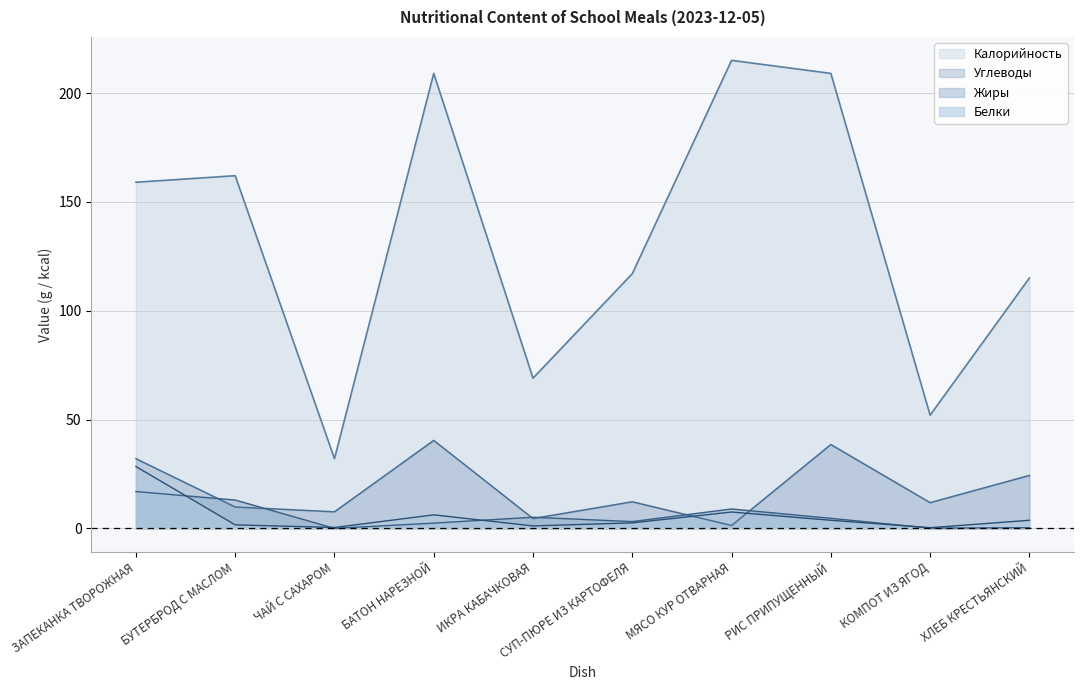

At which category is the sum across all series the highest?

БАТОН НАРЕЗНОЙ